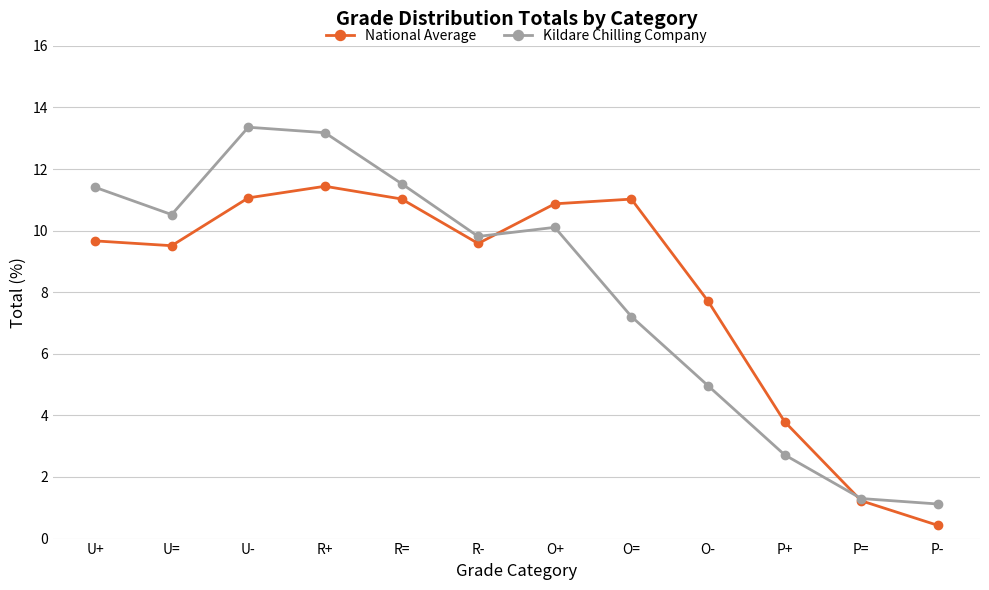

At which label does National Average reach its peak?

R+